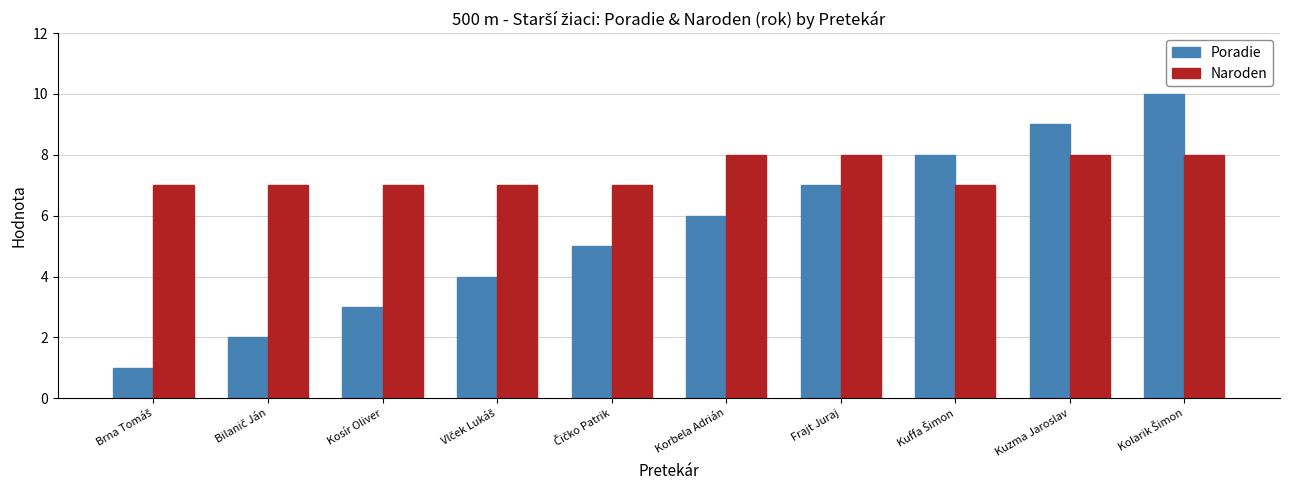

Which series has the widest spread of values?

Poradie